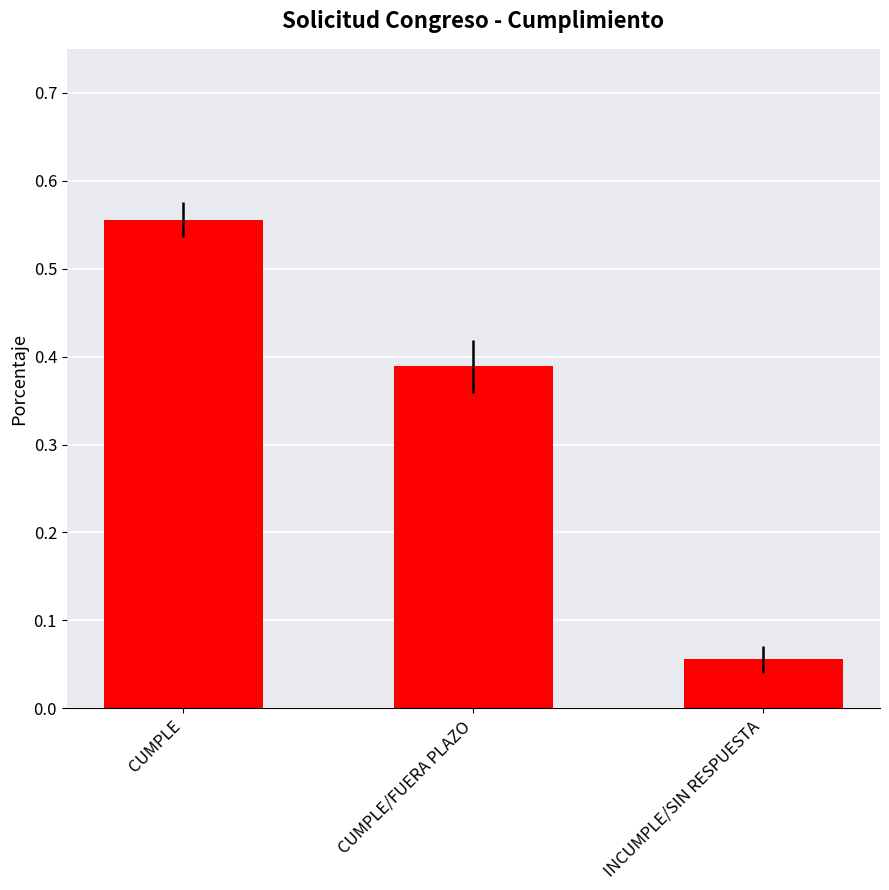

At which category does the chart reach its minimum across all series?

INCUMPLE/SIN RESPUESTA